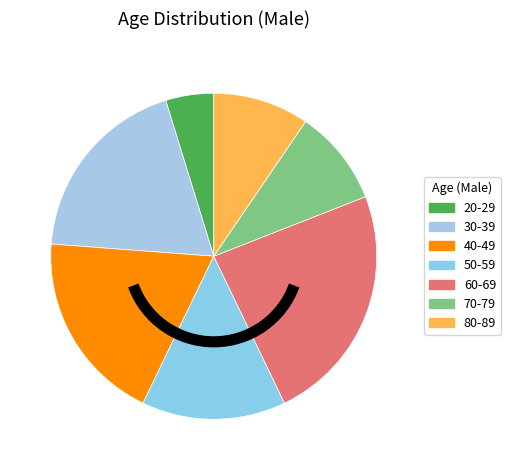

Count the number of slices in the pie.

7